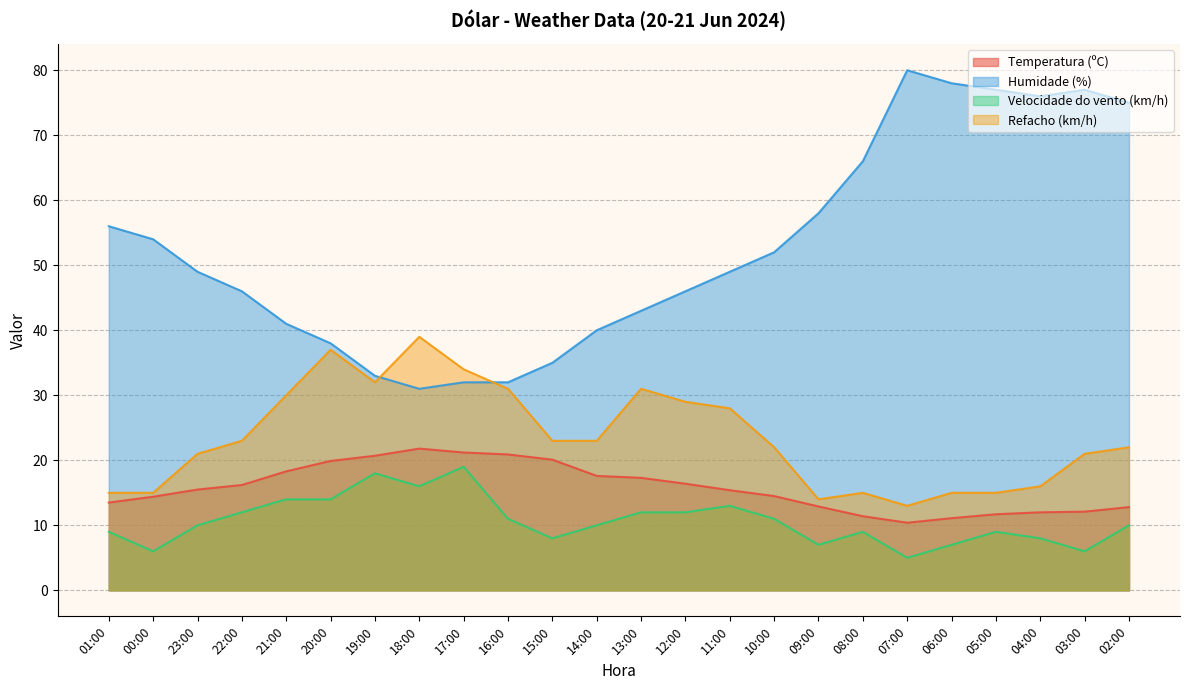

What is the value of the Refacho (km/h) point at the 4th from the left?

23.0